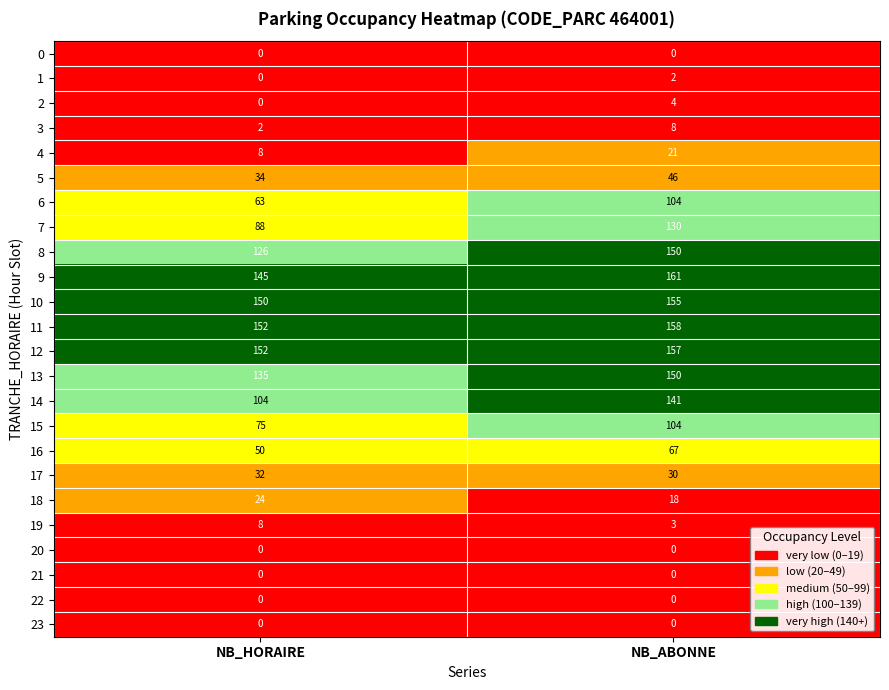

At which label is 13 closest to 142?

NB_HORAIRE